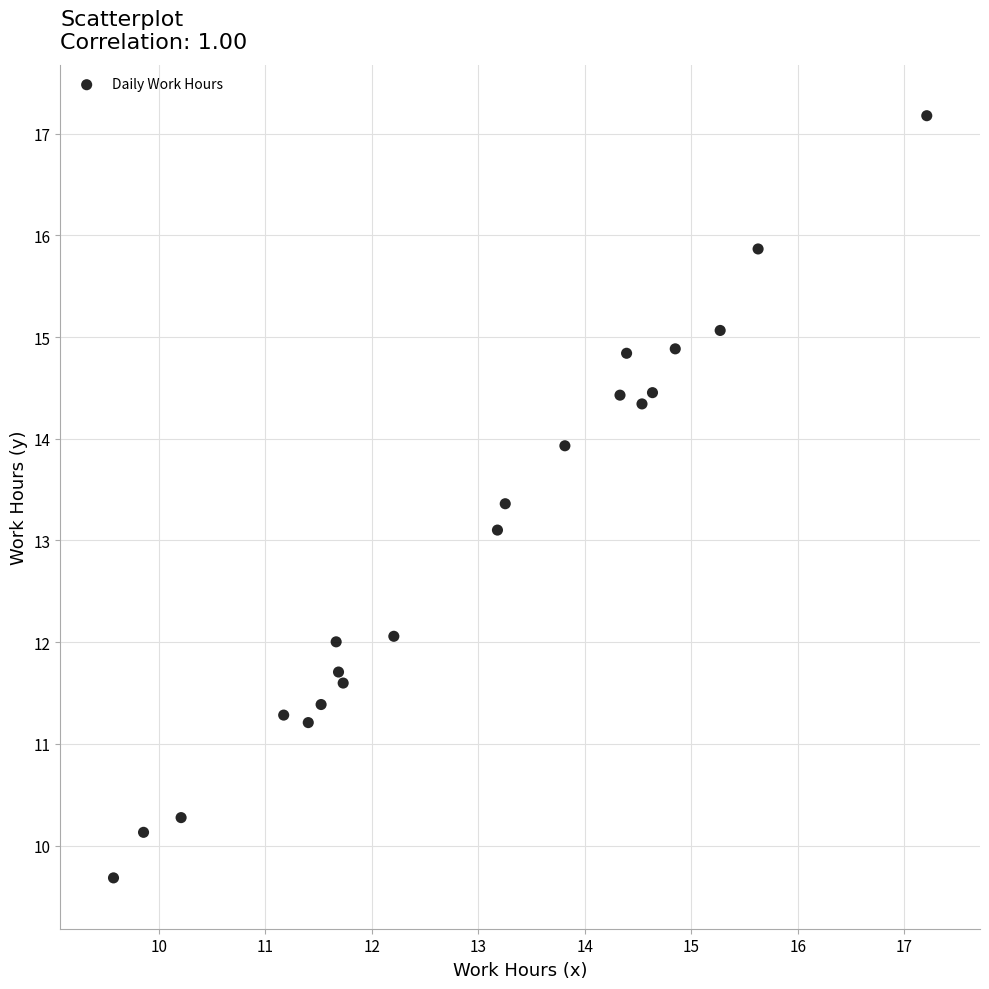

What is the range of X values (max minus min)?

7.6